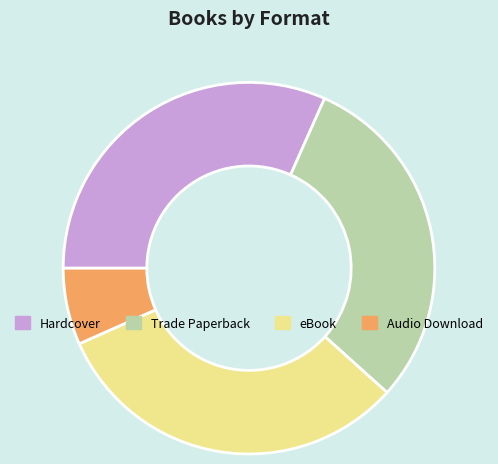

How many segments does this pie chart have?

4